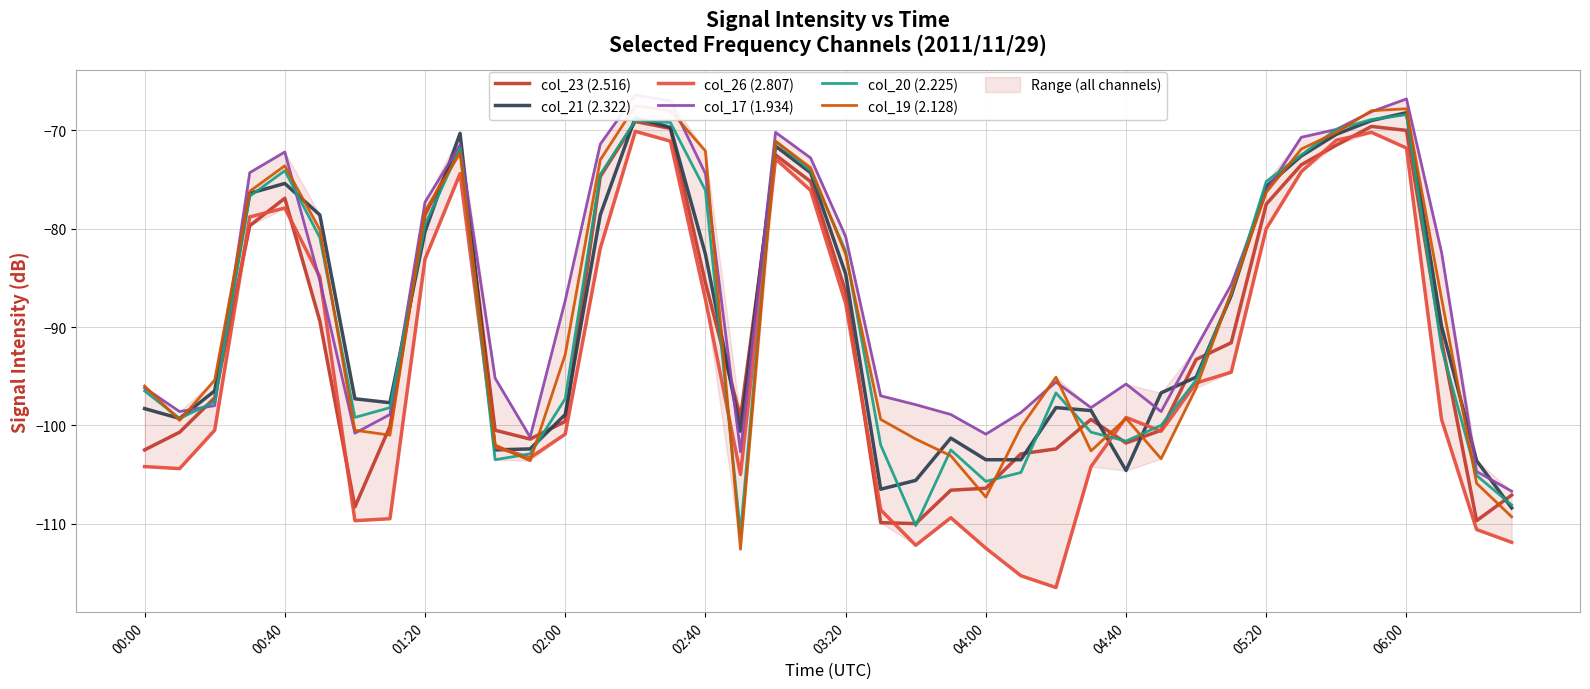

Rank the series by their maximum value, from highest to lowest.

col_17 (1.934), col_19 (2.128), col_21 (2.322), col_20 (2.225), col_23 (2.516), col_26 (2.807)